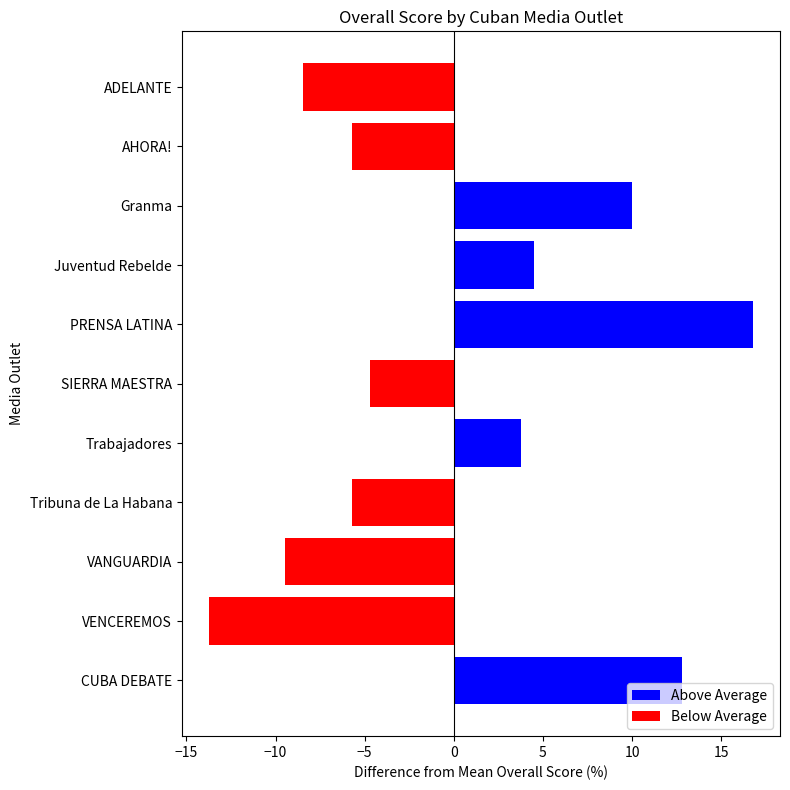

What is the difference between the maximum and minimum values?

30.5